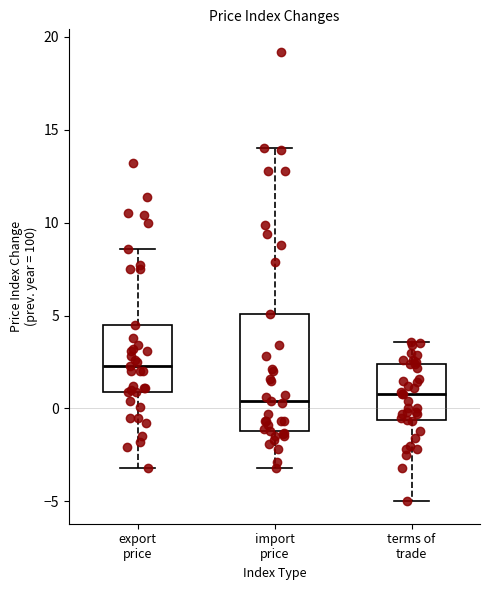

Which box is the tallest, from its lower edge to its upper edge?

import price